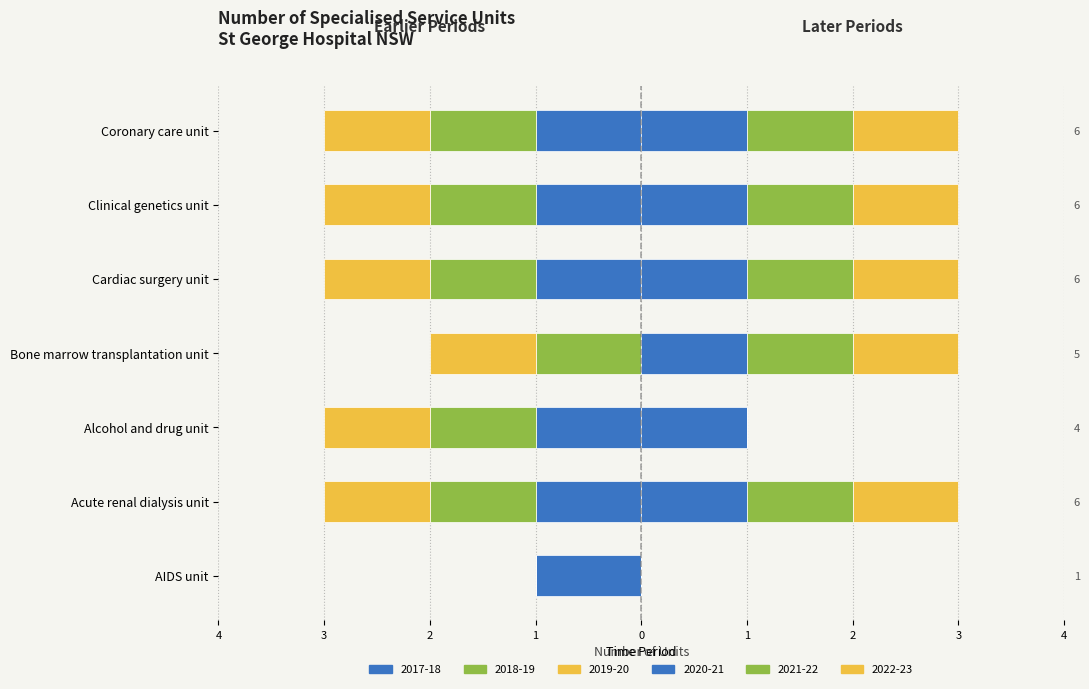

True or false: 2021-22 has a value of 1 at Acute renal dialysis unit.

True